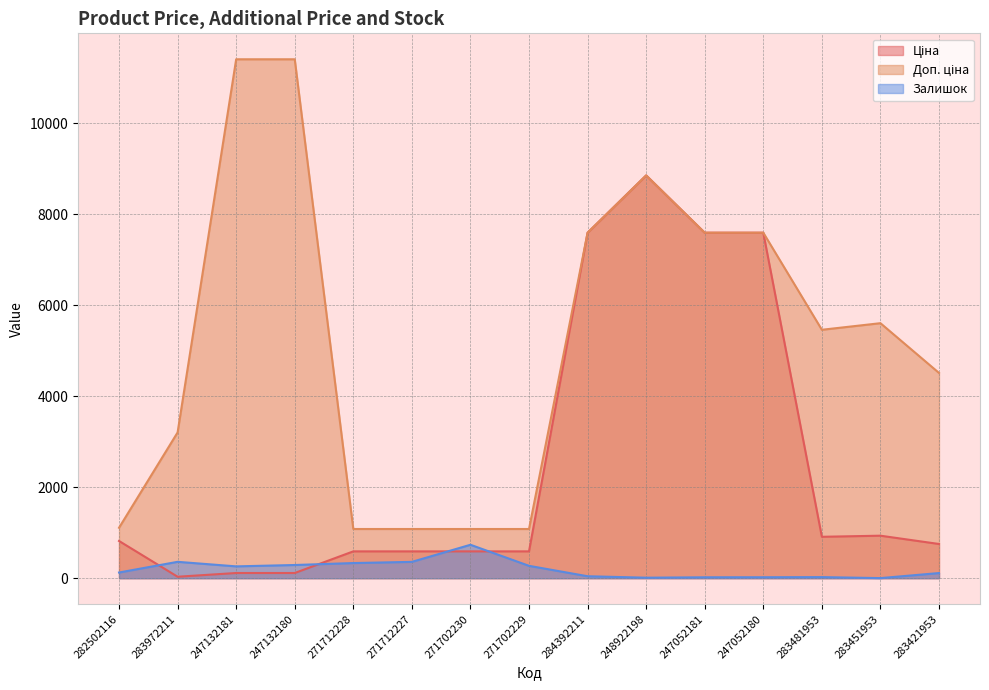

Reading left to right, transcribe all the data shown in this chart.

Ціна: 282502116=818.5	283972211=32.0	247132181=114.1	247132180=114.1	271712228=589.9	271712227=589.9	271702230=589.9	271702229=589.9	284392211=7596.5	248922198=8856.7	247052181=7596.5	247052180=7596.5	283481953=910.4	283451953=934.5	283421953=752.2
Доп. ціна: 282502116=1109.2	283972211=3205.0	247132181=11410.0	247132180=11410.0	271712228=1081.7	271712227=1081.7	271702230=1081.7	271702229=1081.7	284392211=7596.5	248922198=8856.7	247052181=7596.5	247052180=7596.5	283481953=5462.3	283451953=5607.2	283421953=4513.3
Залишок: 282502116=125.0	283972211=360.0	247132181=260.0	247132180=290.0	271712228=333.0	271712227=359.0	271702230=735.0	271702229=272.0	284392211=43.0	248922198=11.0	247052181=20.0	247052180=21.0	283481953=24.0	283451953=2.0	283421953=113.0